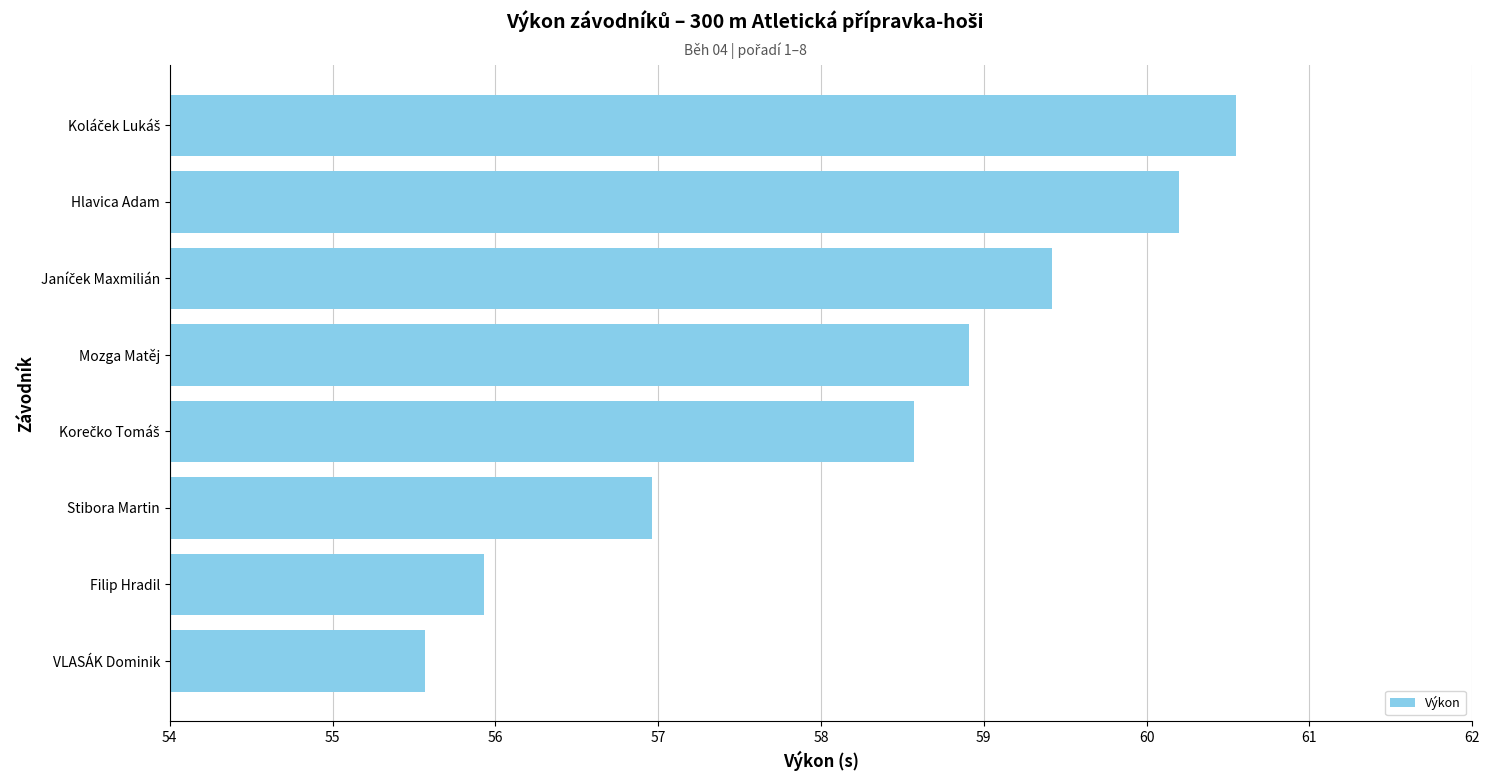

Are the bars horizontal?

Yes